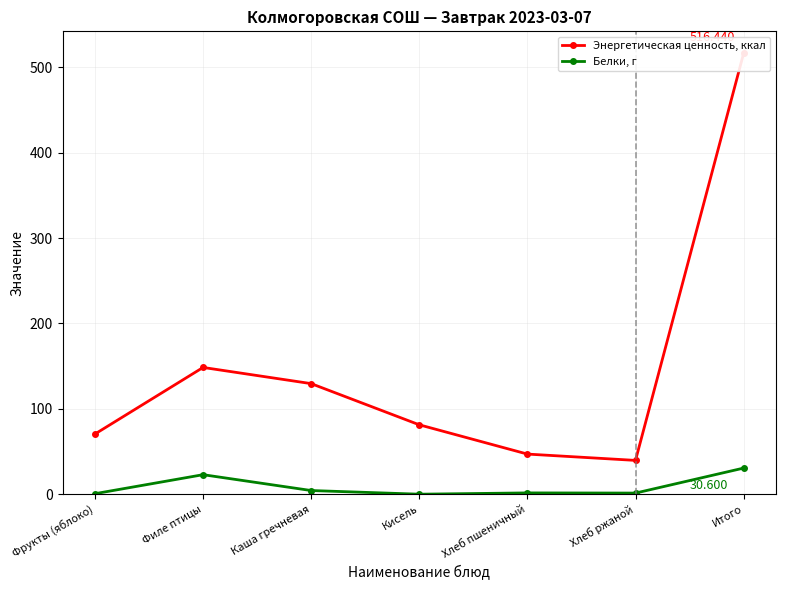

At which label does Энергетическая ценность, ккал first exceed 81?

Филе птицы